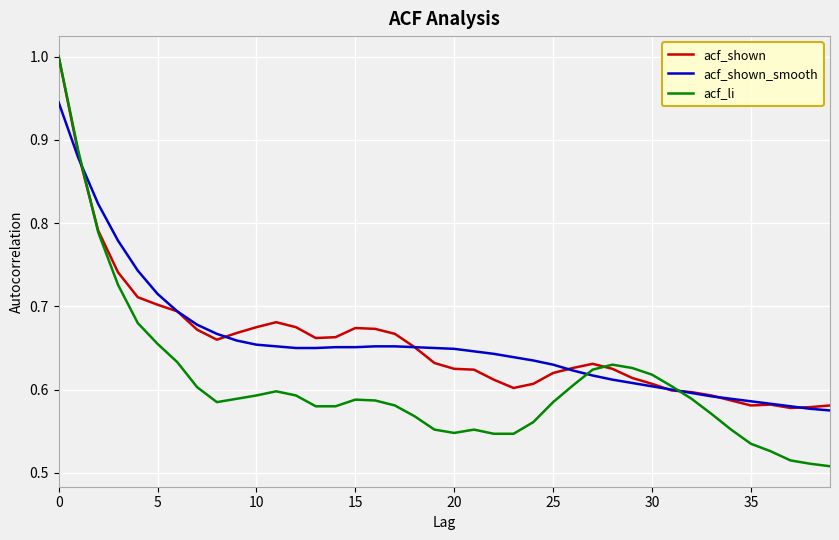

Which series has the widest spread of values?

acf_li